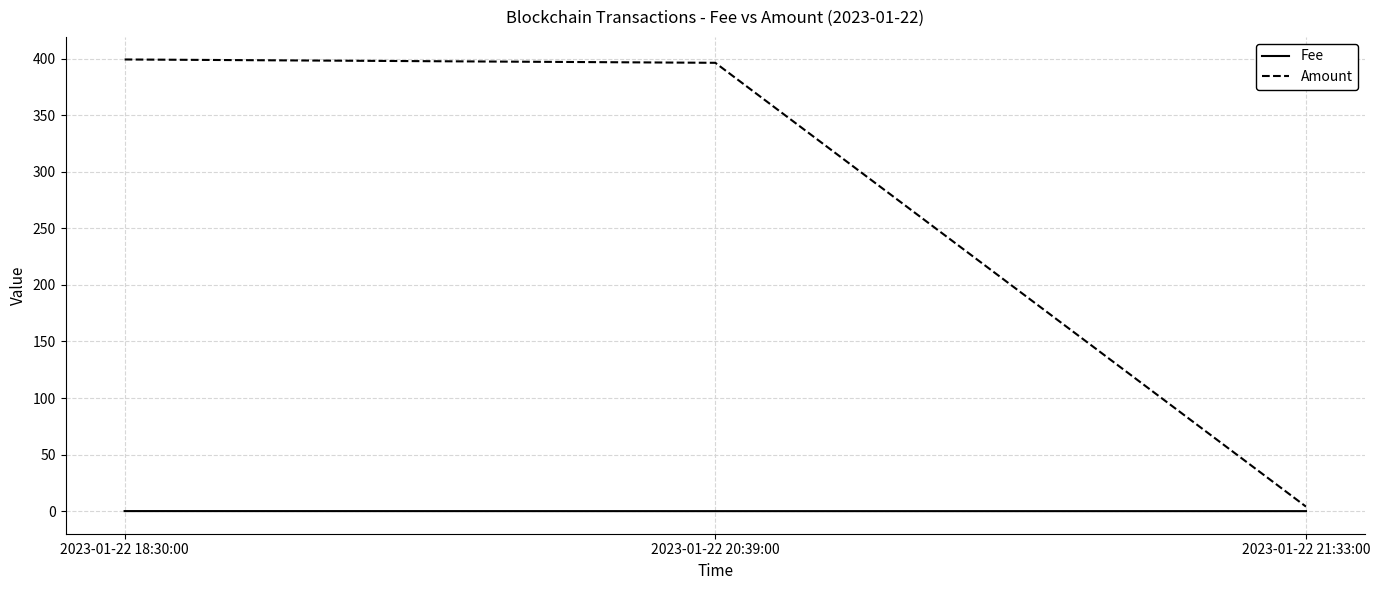

True or false: Amount has a value of 270.2 at 2023-01-22 20:39:00.

False